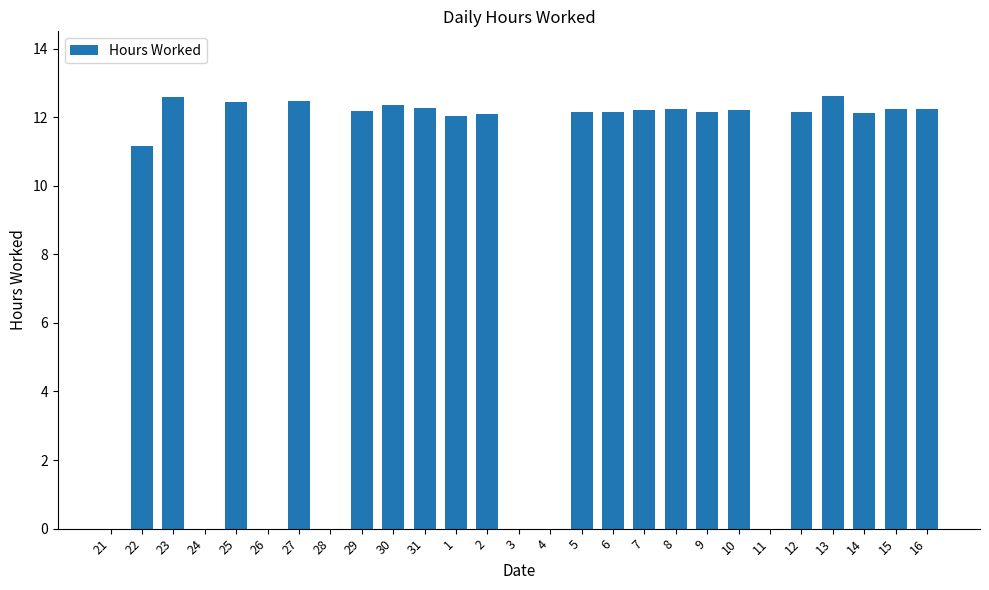

What is the sum of the values at 8 and 11?

12.2